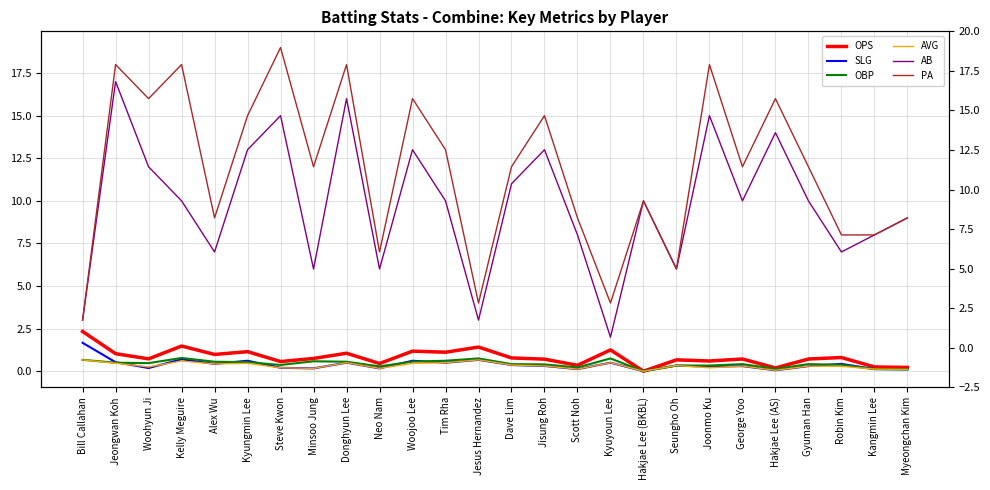

Count the number of data series in this chart.

6